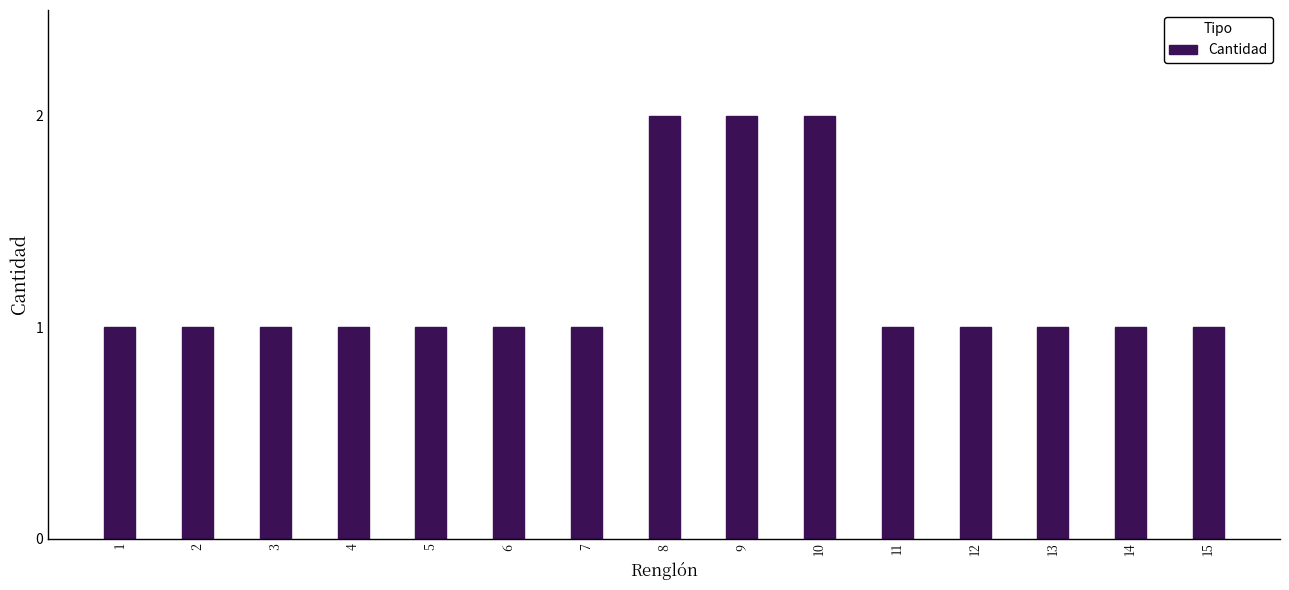

What is the average value?

1